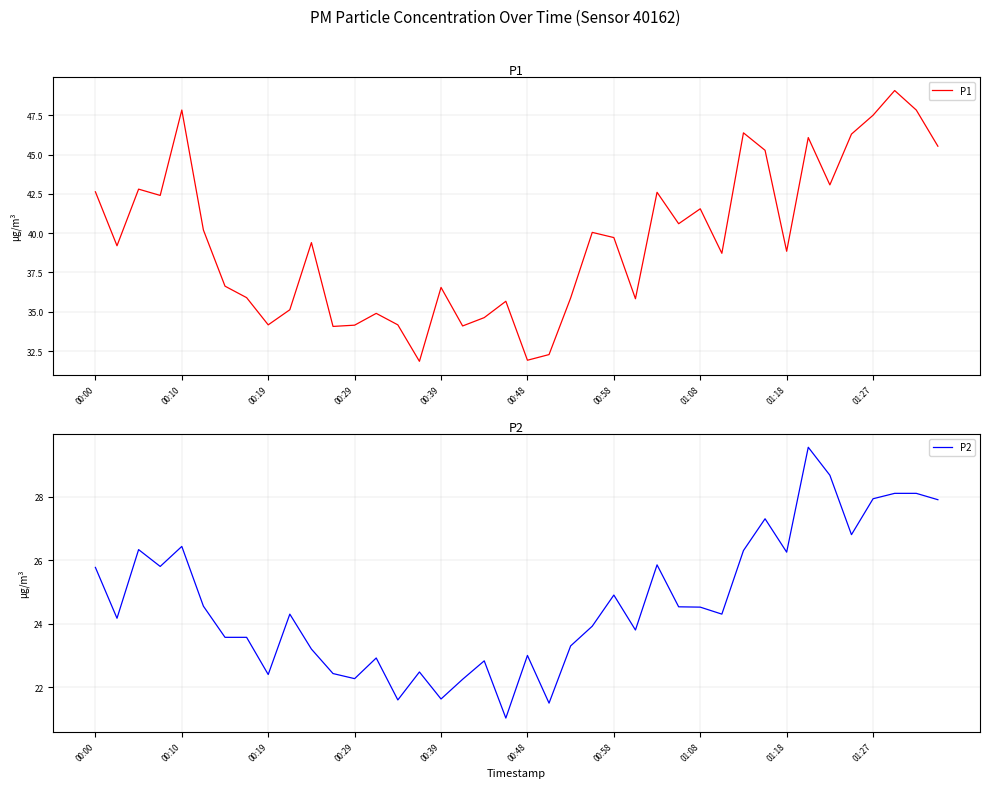

What is the total value across all series at 23?

64.0